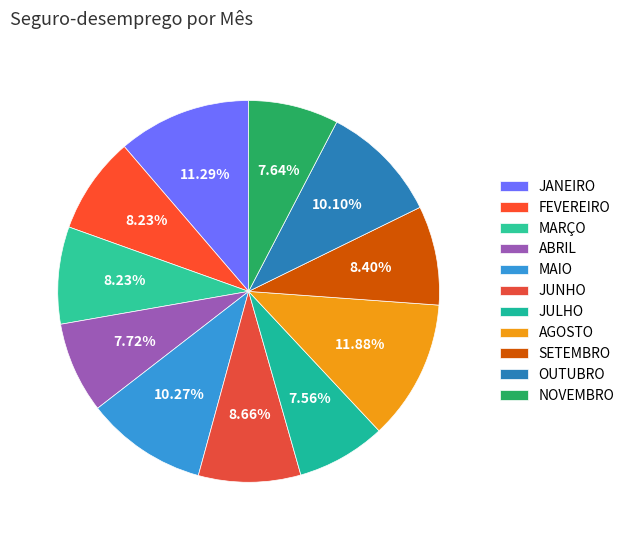

Do ABRIL and OUTUBRO together represent more than half of the pie?

No